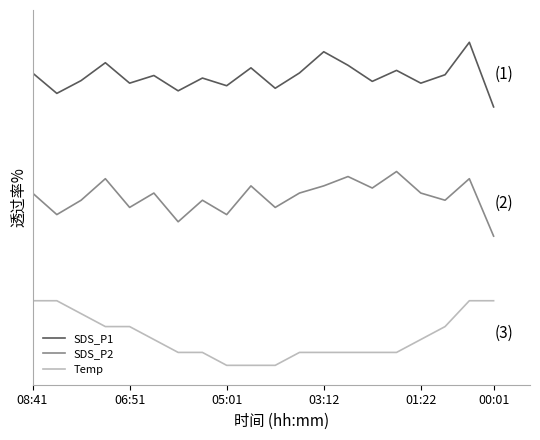

List the series in order of their overall mean, highest first.

SDS_P1, SDS_P2, Temp